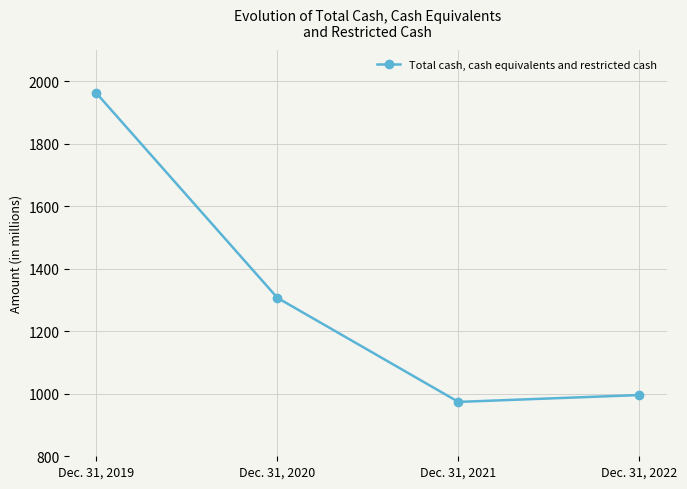

Reading left to right, extract all data points from this chart.

1962	1307	974	996